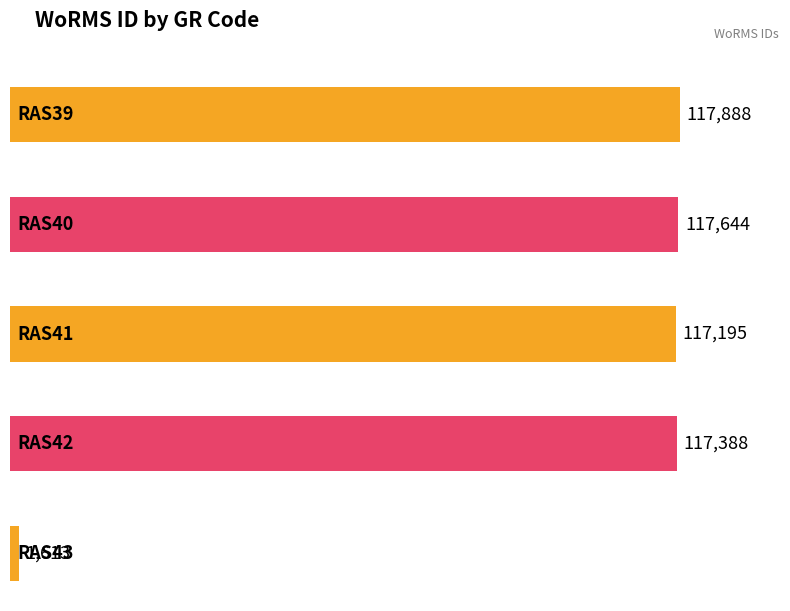

At which category does the chart reach its peak across all series?

RAS39